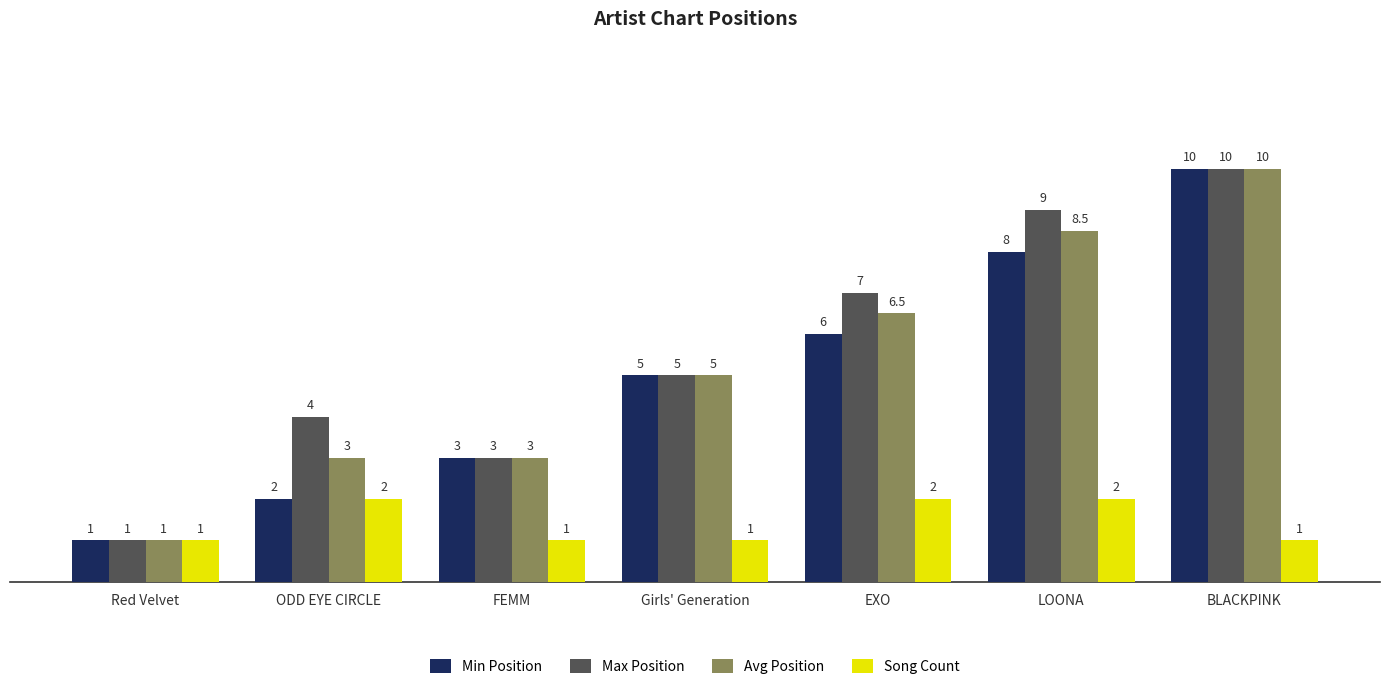

What position from the left is EXO?

5